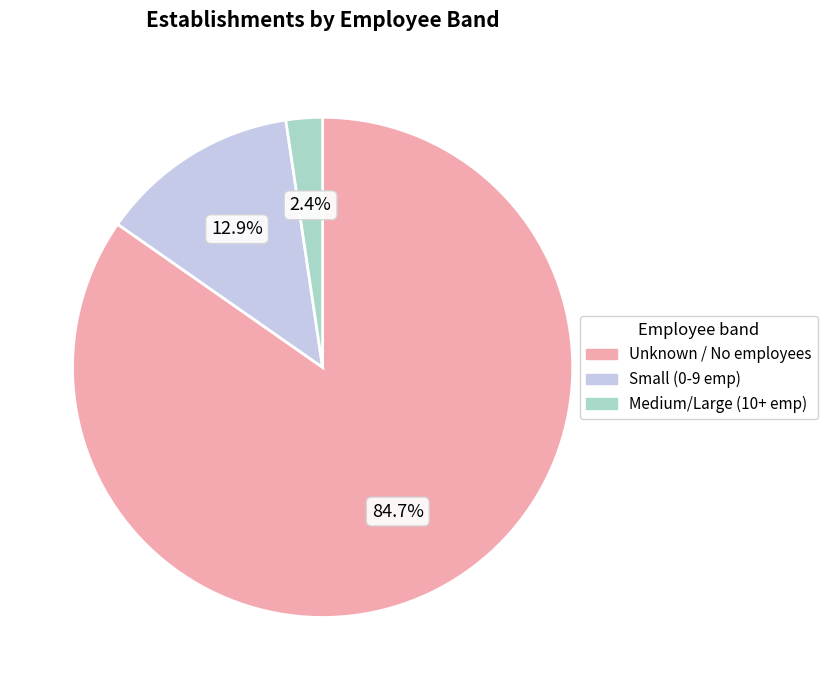

Is there a majority slice in this chart?

Yes